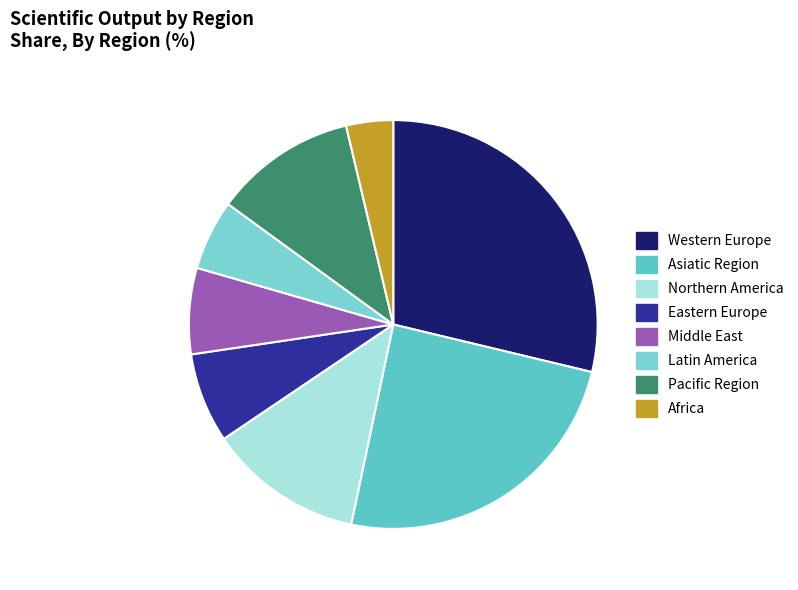

To the nearest percent, what is the difference between the Africa and Eastern Europe slice percentages?

3%